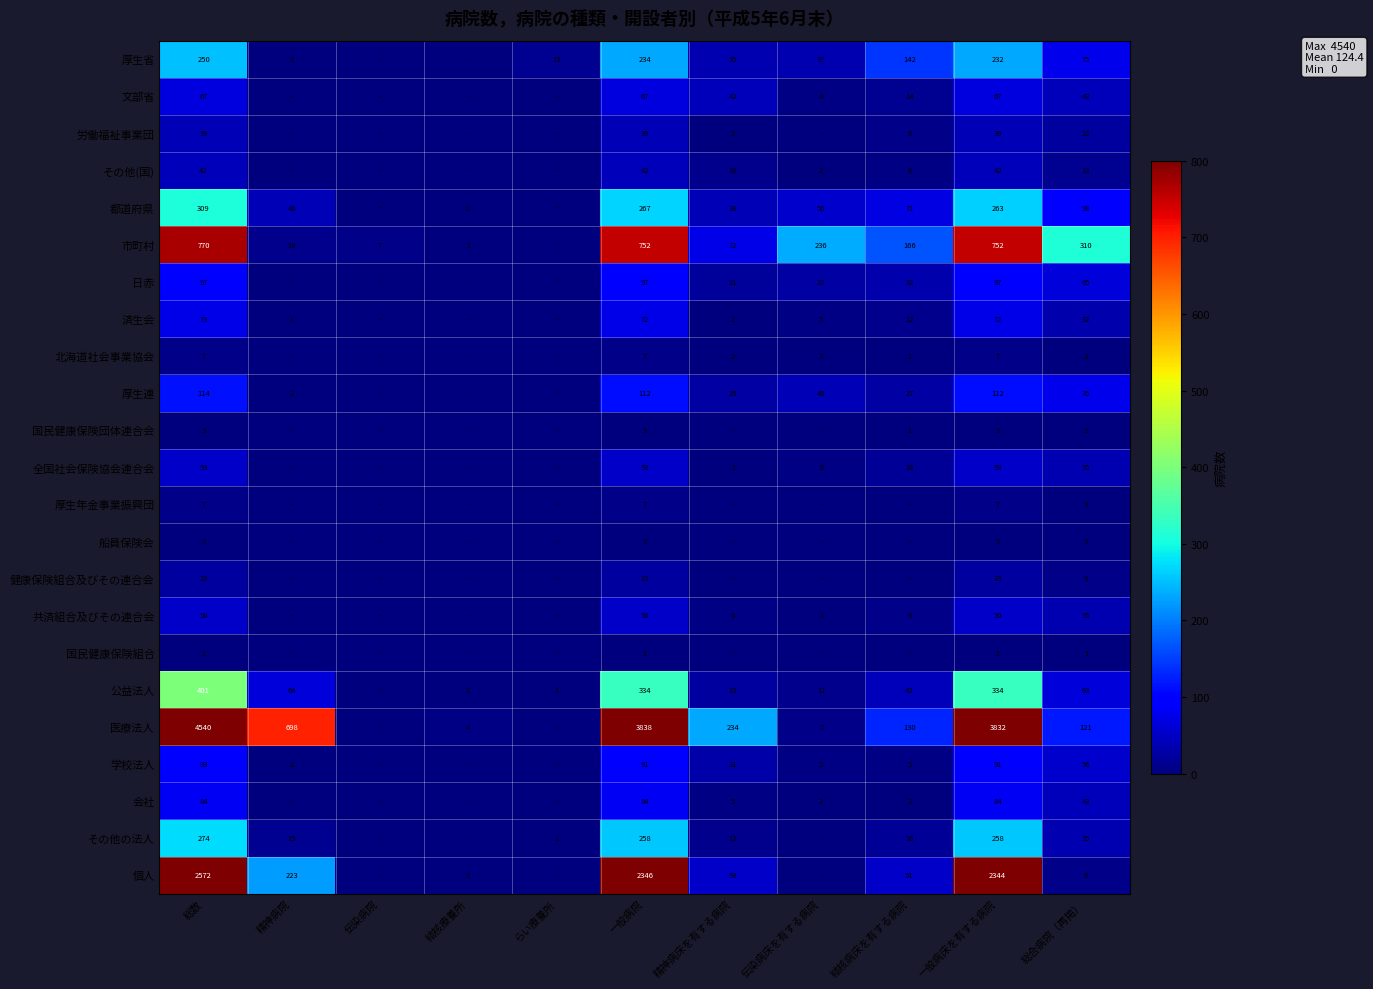

The value of 医療法人 at 総合病院（再掲） is 50. True or false?

False